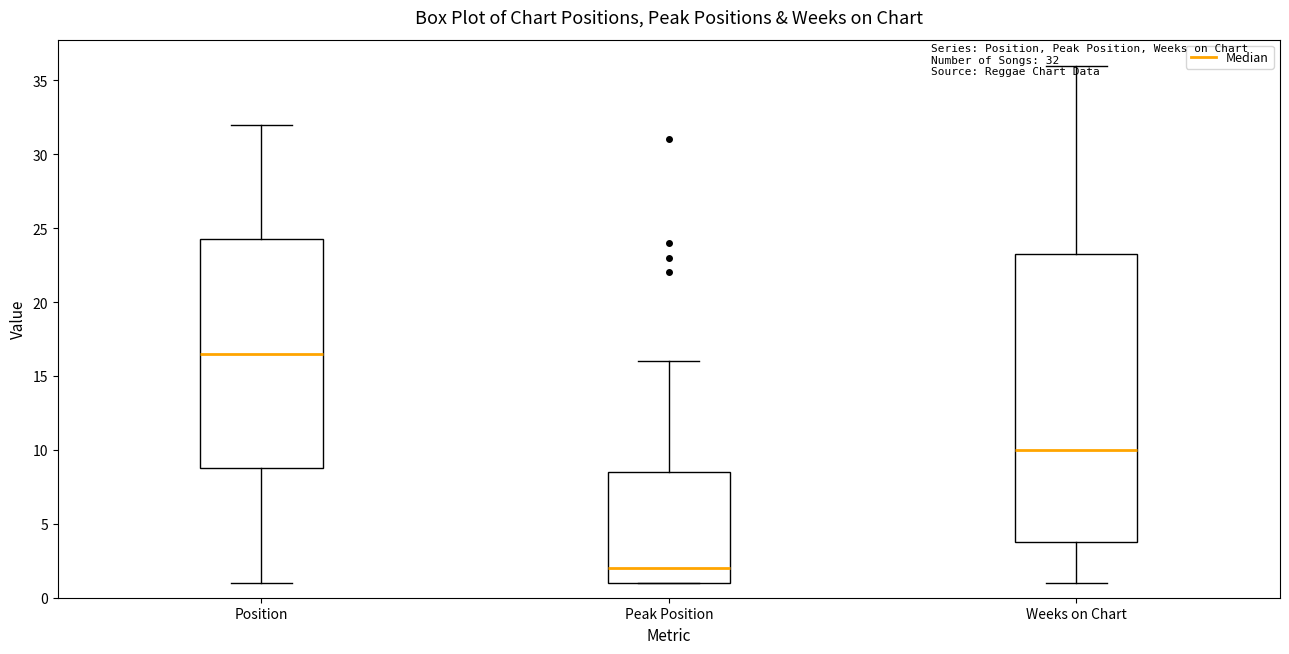

Which box's median line is the highest?

Position